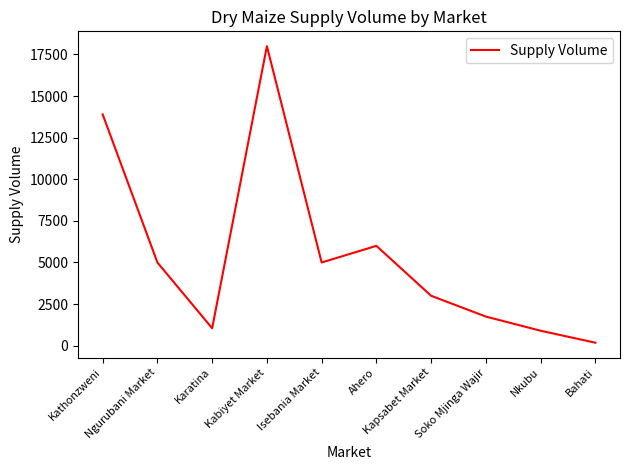

Which category has the lowest value across all series?

Bahati